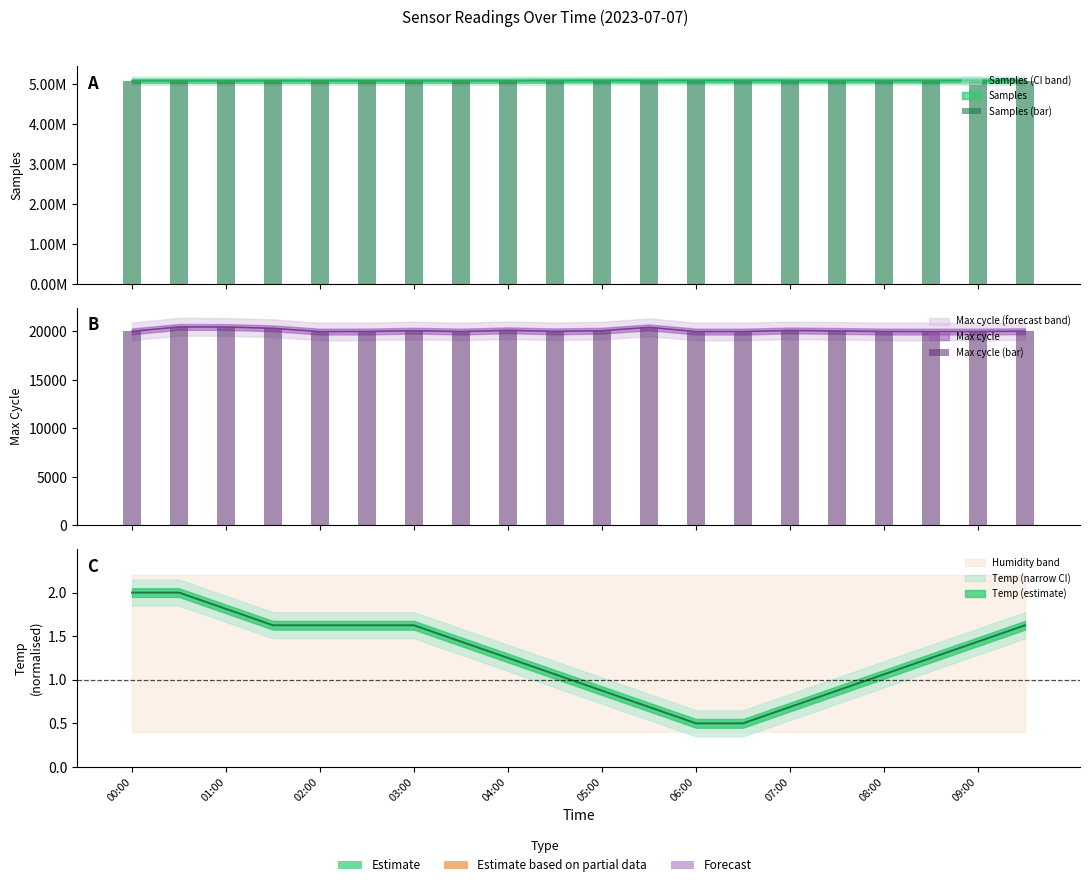

Reading left to right, list all the values displayed in this chart.

Samples (bar): 5093672	5093734	5093552	5093875	5093364	5093766	5093534	5093465	5093369	5097104	5097460	5097151	5097531	5097349	5097236	5097250	5097126	5096910	5097240	5096970
Max cycle (bar): 20009	20471	20459	20325	19985	19996	20083	19989	20118	20008	20079	20422	19991	19985	20103	20054	19993	19985	19989	20029